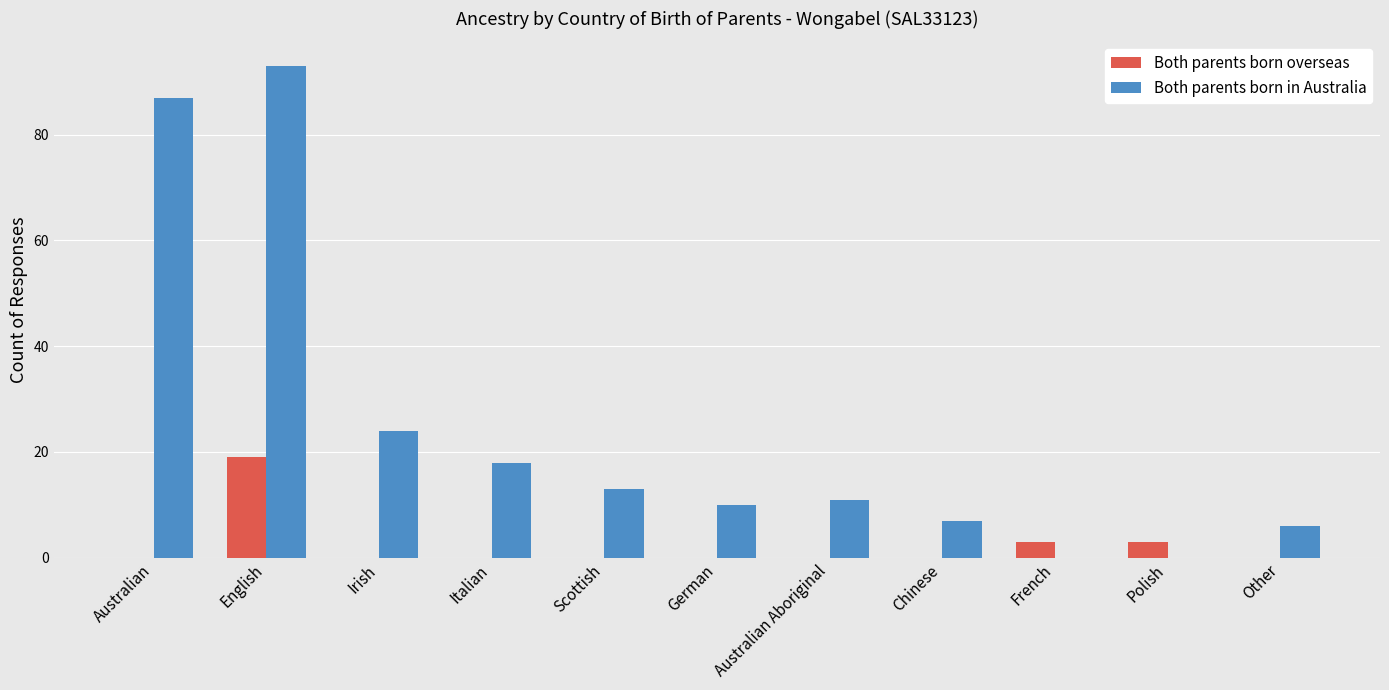

Reading left to right, what are all the values shown in this chart?

Both parents born overseas: 0	19	0	0	0	0	0	0	3	3	0
Both parents born in Australia: 87	93	24	18	13	10	11	7	0	0	6